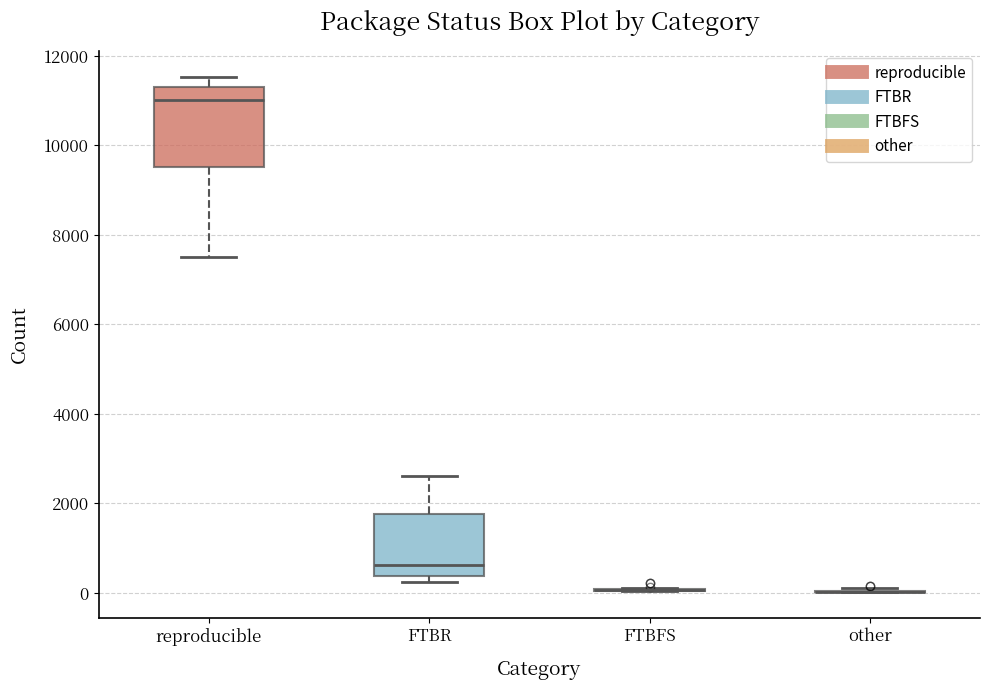

Which box is the tallest, from its lower edge to its upper edge?

reproducible